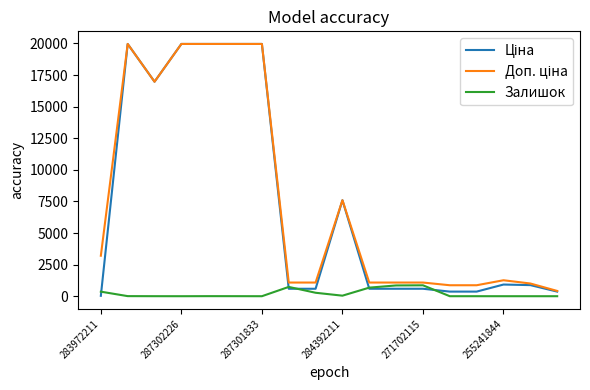

What is the greatest value displayed?

19964.2